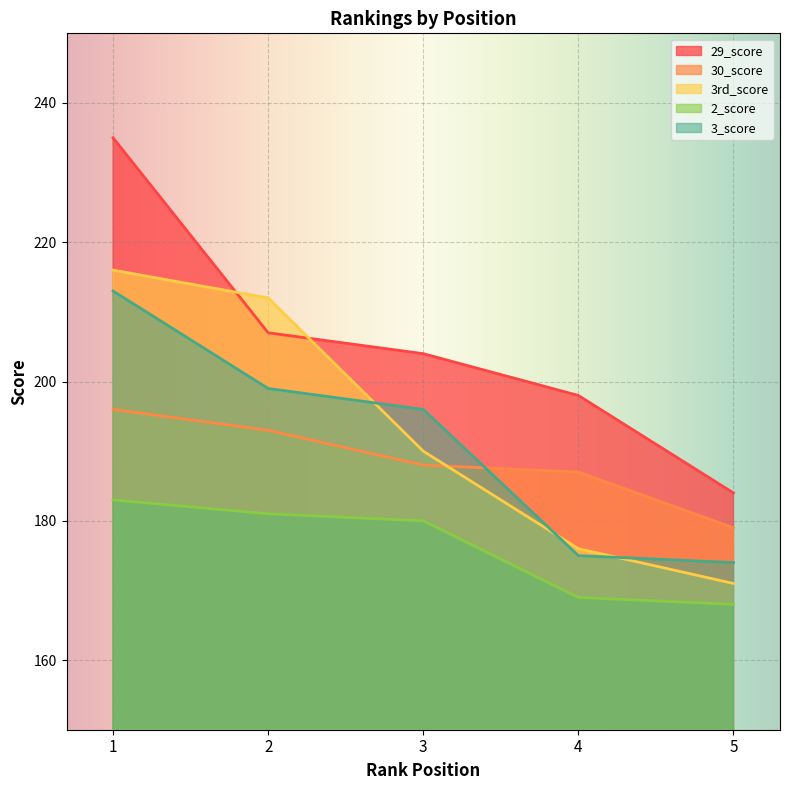

Which label corresponds to the smallest value in the chart?

5